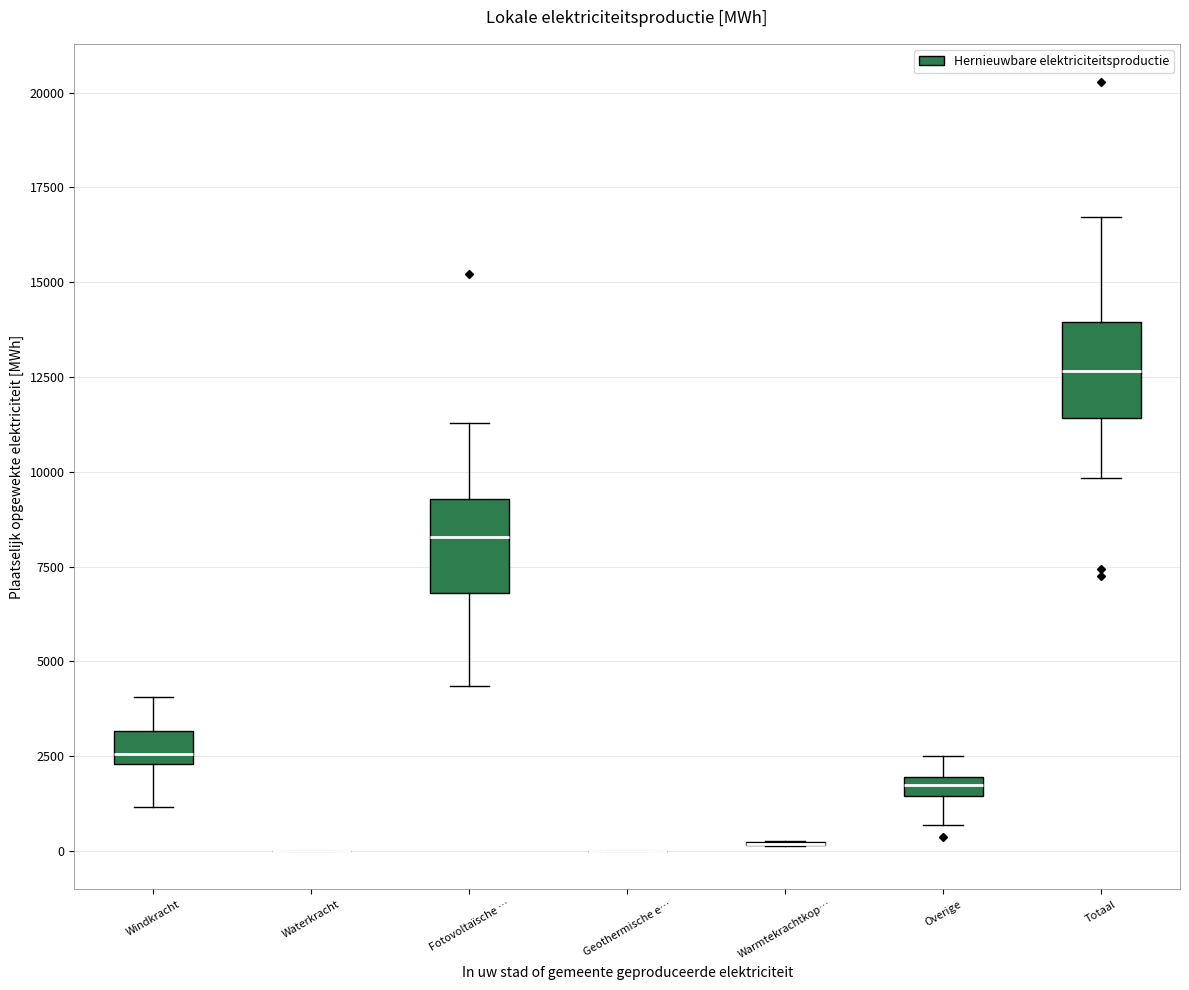

Where does the upper whisker of the box for Overige end on the y-axis? The values are not printed on the chart, so give them approximately, as read against the axis.

2500